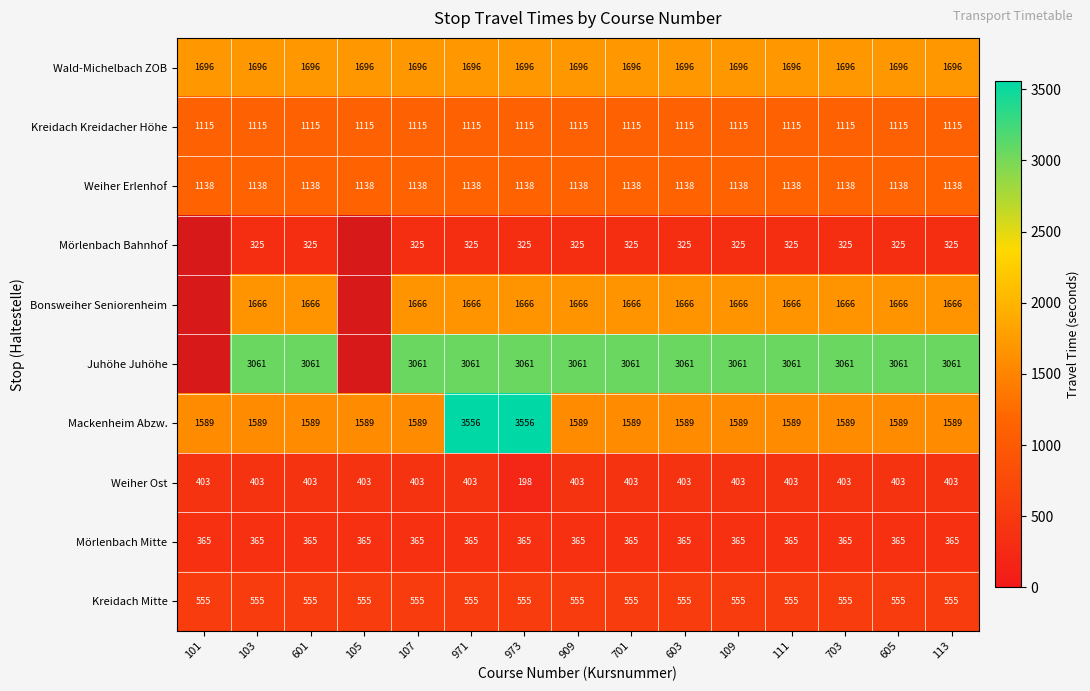

At which category is the sum across all series the highest?

971